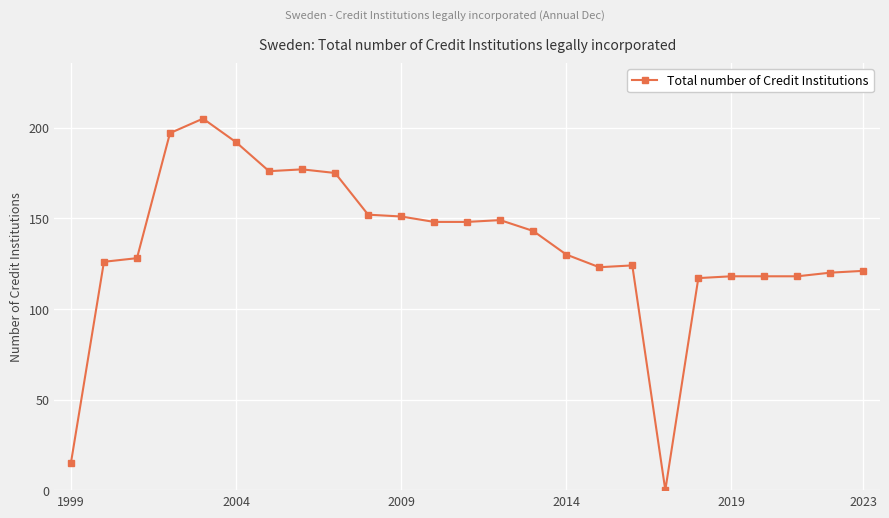

What is the greatest value displayed?

205